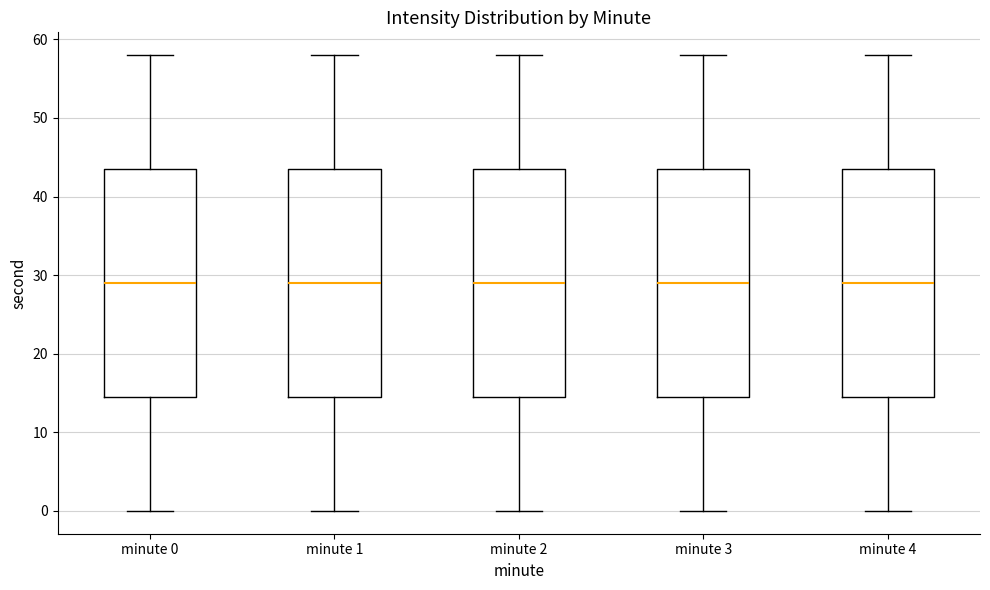

Reading left to right, read every box against the y-axis: the position of its median line, the range the box covers, and the ends of its whiskers. The values are not printed on the chart, so give them approximately, as read against the axis.

minute 0: median 29, box 15 to 44, whiskers 0 to 58
minute 1: median 29, box 15 to 44, whiskers 0 to 58
minute 2: median 29, box 15 to 44, whiskers 0 to 58
minute 3: median 29, box 15 to 44, whiskers 0 to 58
minute 4: median 29, box 15 to 44, whiskers 0 to 58